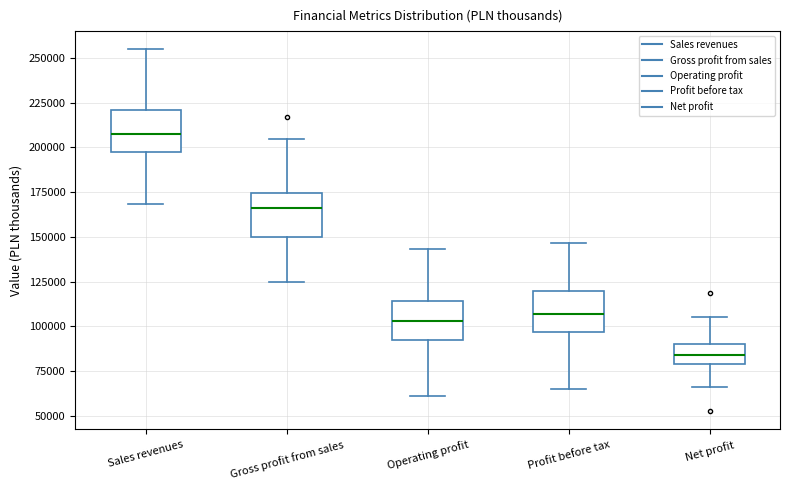

Where does the upper whisker of the box for Gross profit from sales end on the y-axis? The values are not printed on the chart, so give them approximately, as read against the axis.

205000